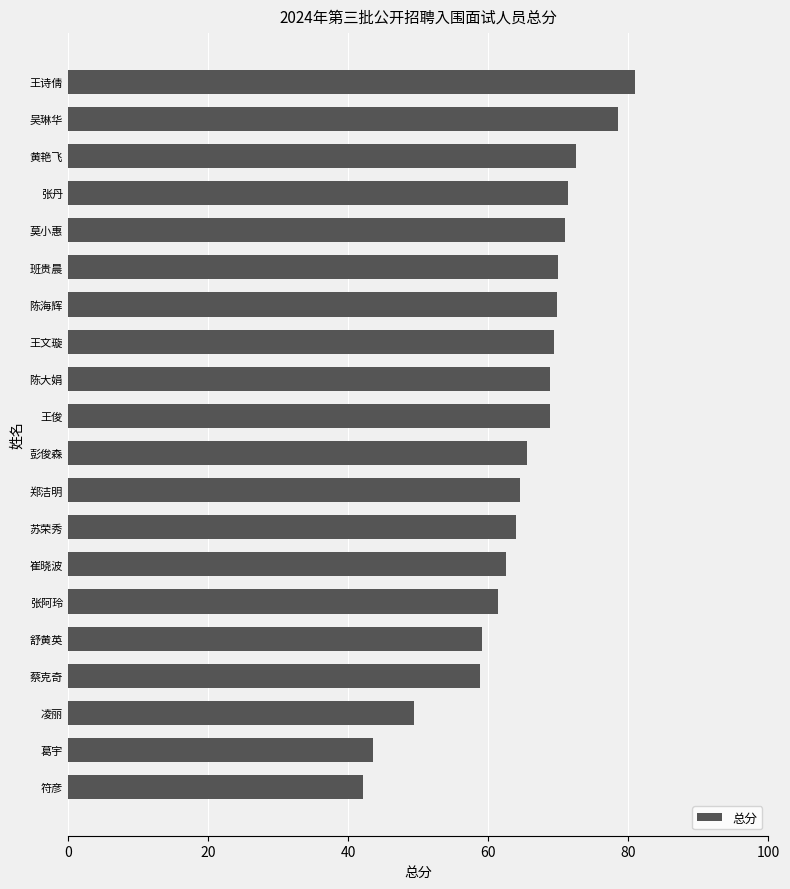

What is the difference between the second highest and minimum values?

36.4